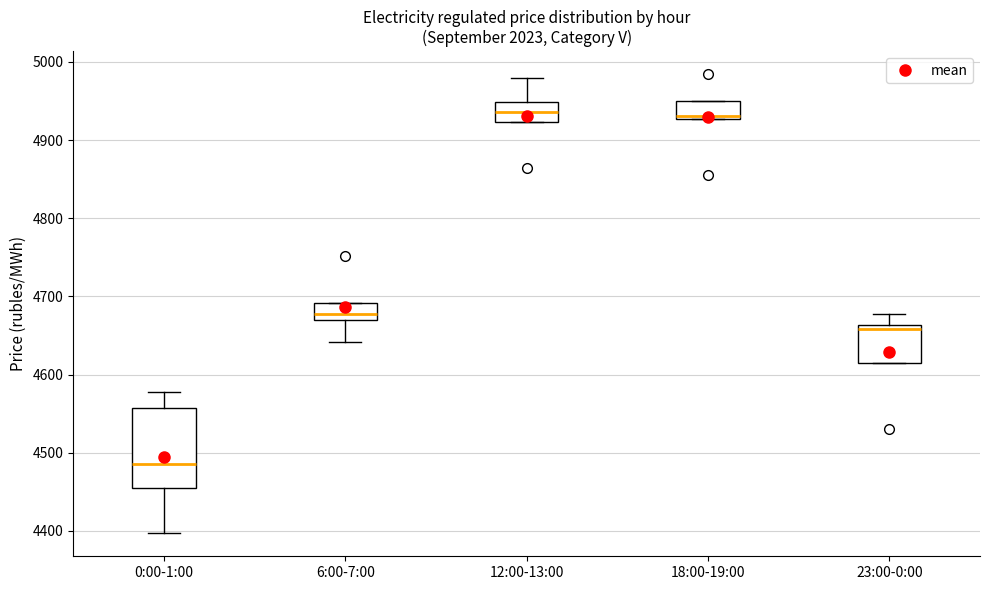

Reading left to right, read every box against the y-axis: the position of its median line, the range the box covers, and the ends of its whiskers. The values are not printed on the chart, so give them approximately, as read against the axis.

0:00-1:00: median 4480, box 4460 to 4560, whiskers 4400 to 4580
6:00-7:00: median 4680, box 4670 to 4690, whiskers 4640 to 4690
12:00-13:00: median 4940, box 4920 to 4950, whiskers 4920 to 4980
18:00-19:00: median 4930 (just above the box's lower edge), box 4930 to 4950, whiskers 4930 to 4950
23:00-0:00: median 4660 (just below the box's upper edge), box 4620 to 4660, whiskers 4620 to 4680